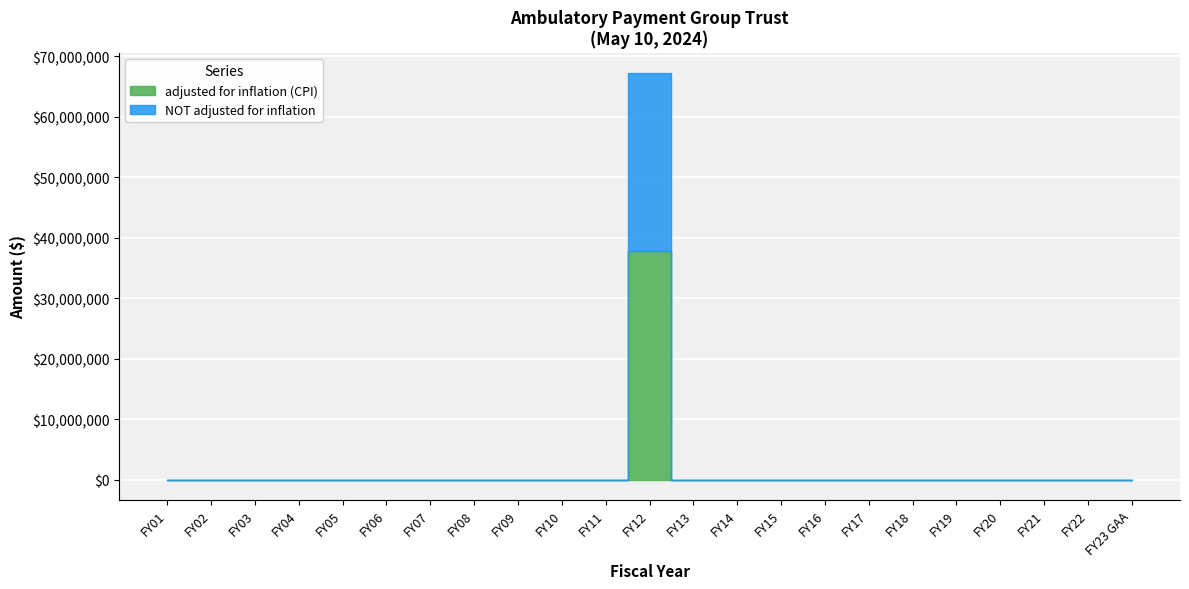

How many interior local peaks does the adjusted for inflation (CPI) series have?

1